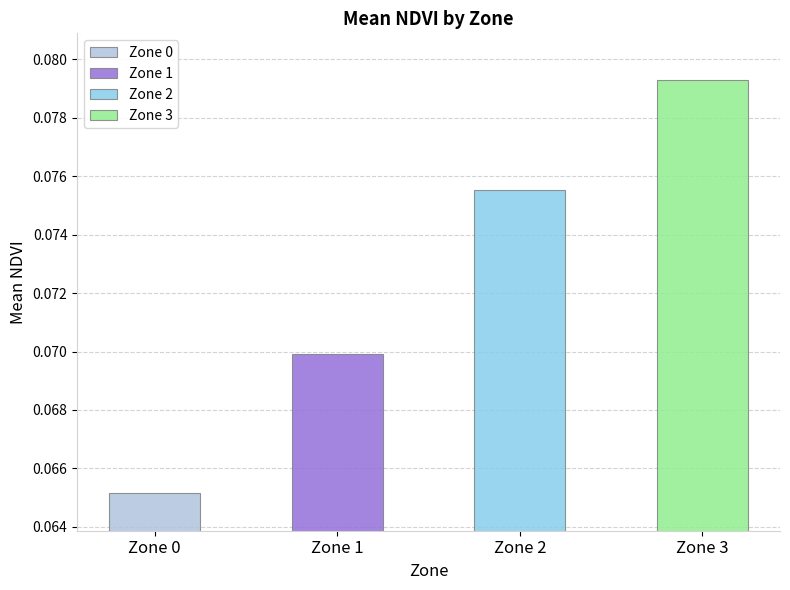

What is the value of the 4th bar from the left?

0.1